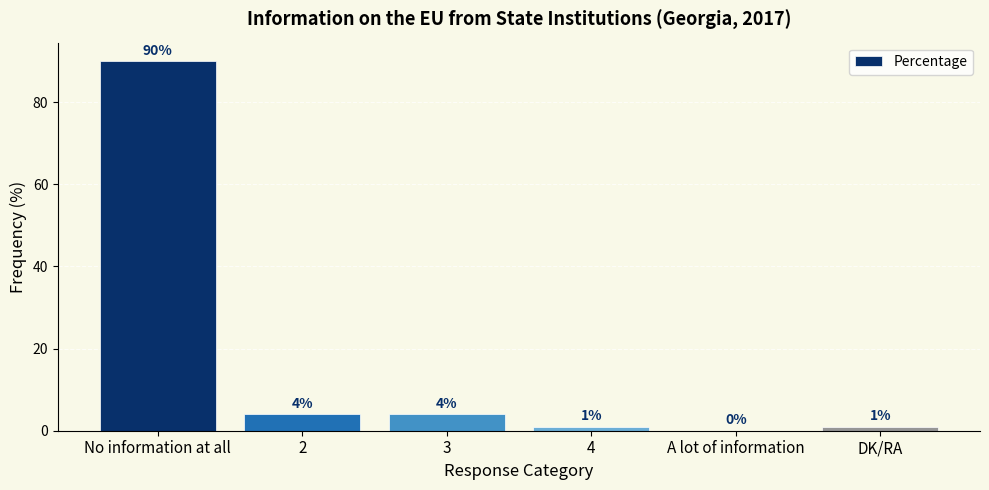

Reading left to right, list all the values displayed in this chart.

No information at all=90	2=4	3=4	4=1	A lot of information=0	DK/RA=1